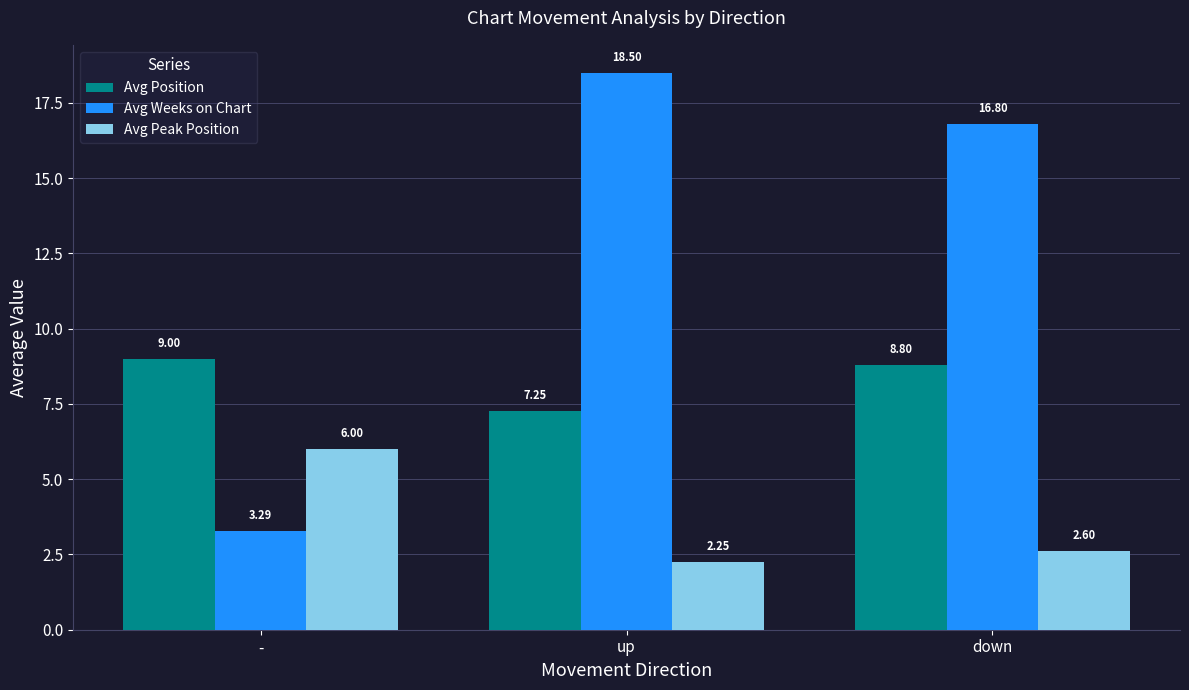

At how many categories does at least one series exceed 8?

3